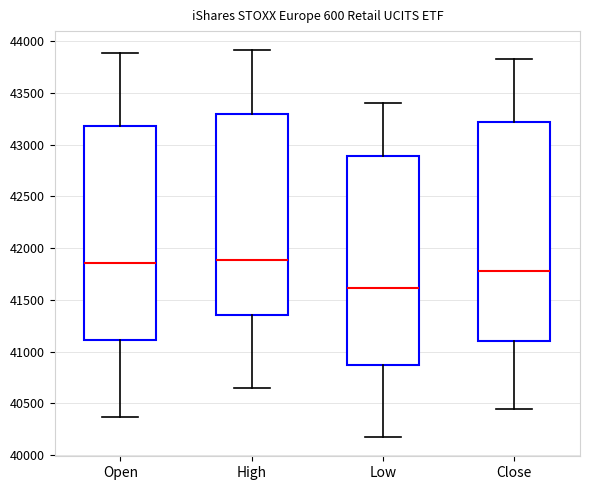

Which box's median line is the lowest?

Low